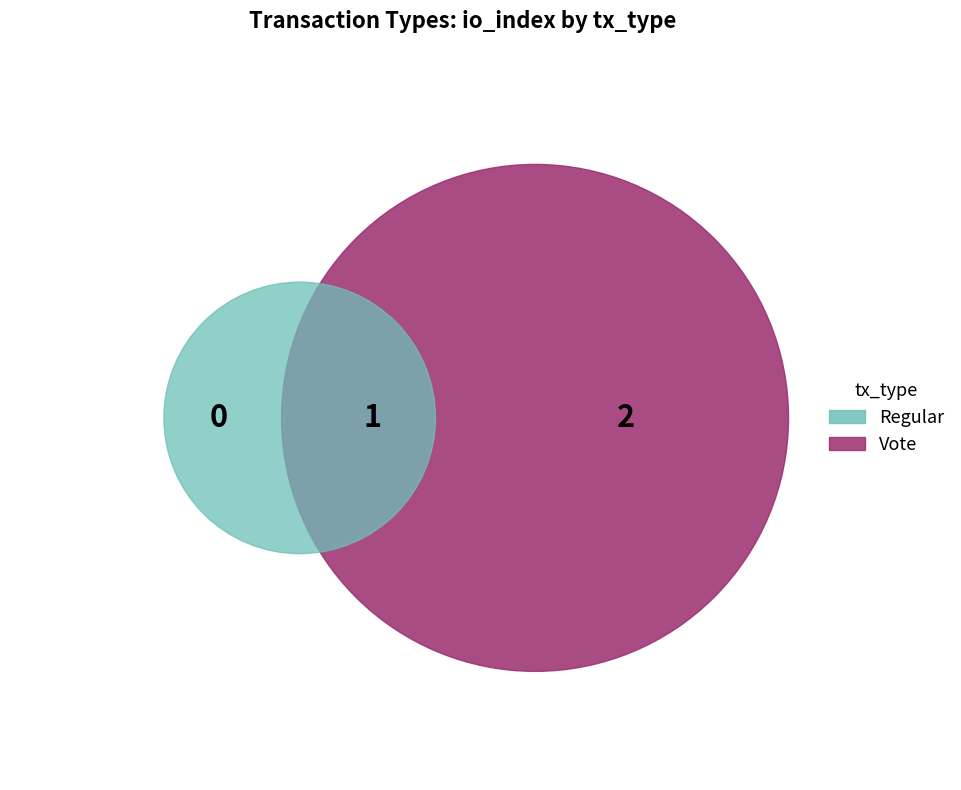

How many segments does this pie chart have?

2